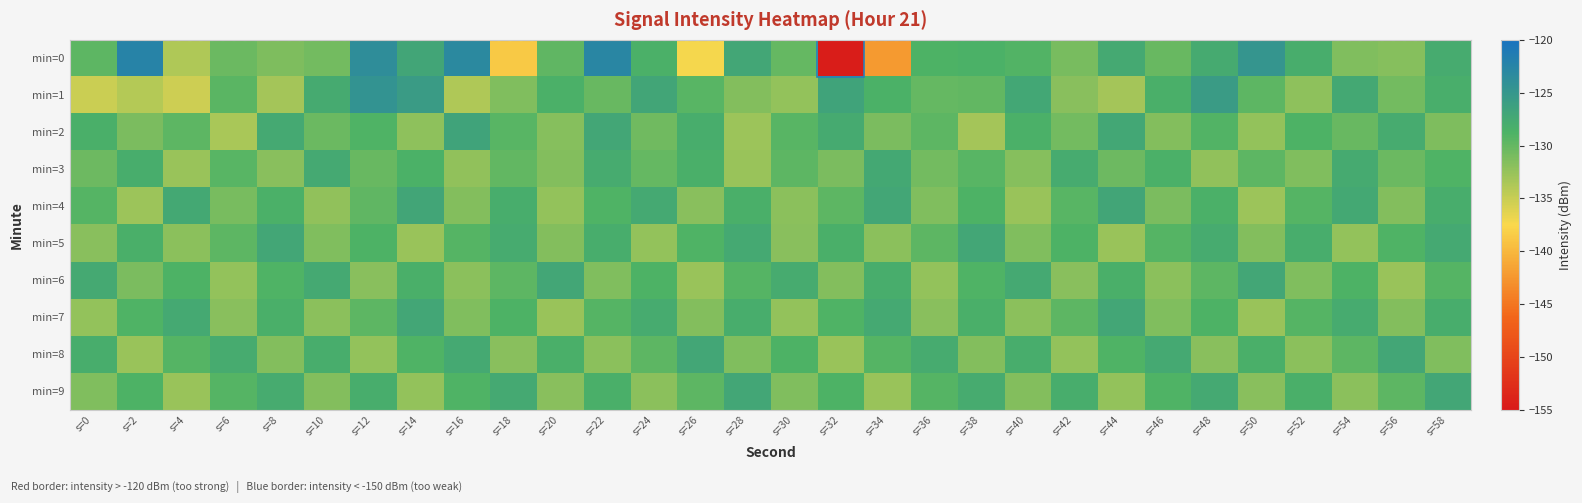

Which label corresponds to the smallest value in the chart?

s=32